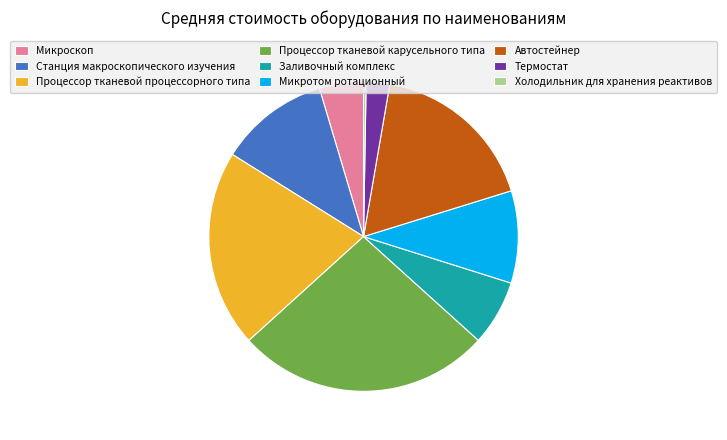

Between Станция макроскопического изучения and Заливочный комплекс, which is larger?

Станция макроскопического изучения